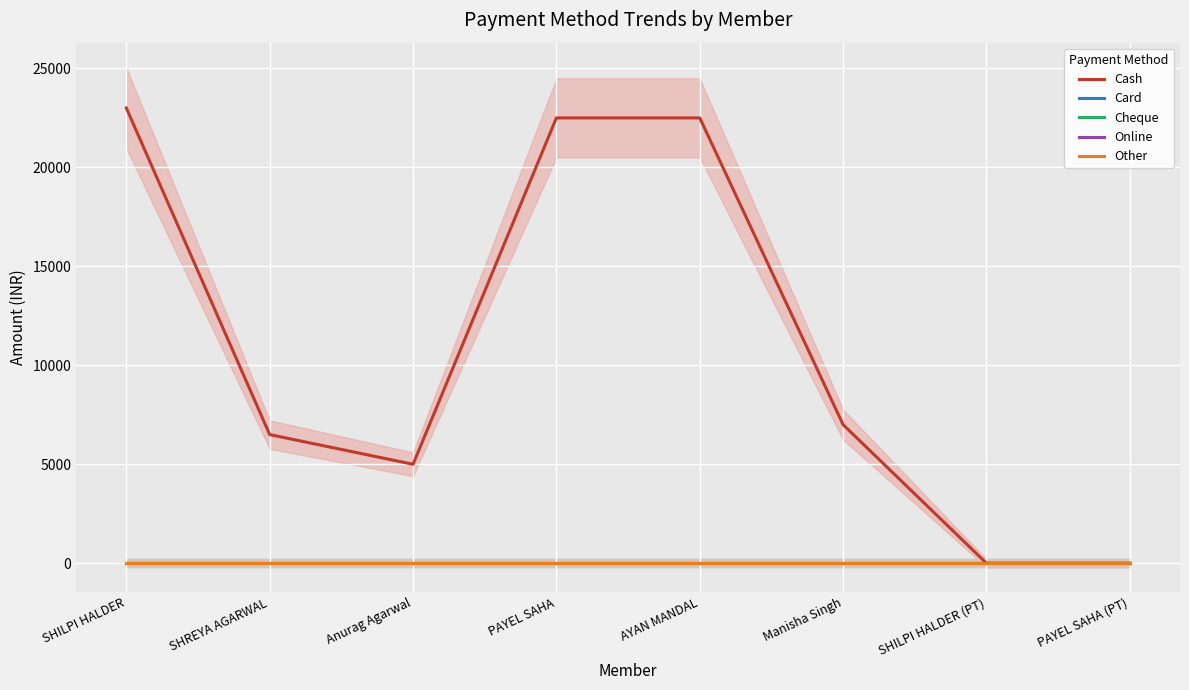

What is the label of the 8th point from the right?

SHILPI HALDER